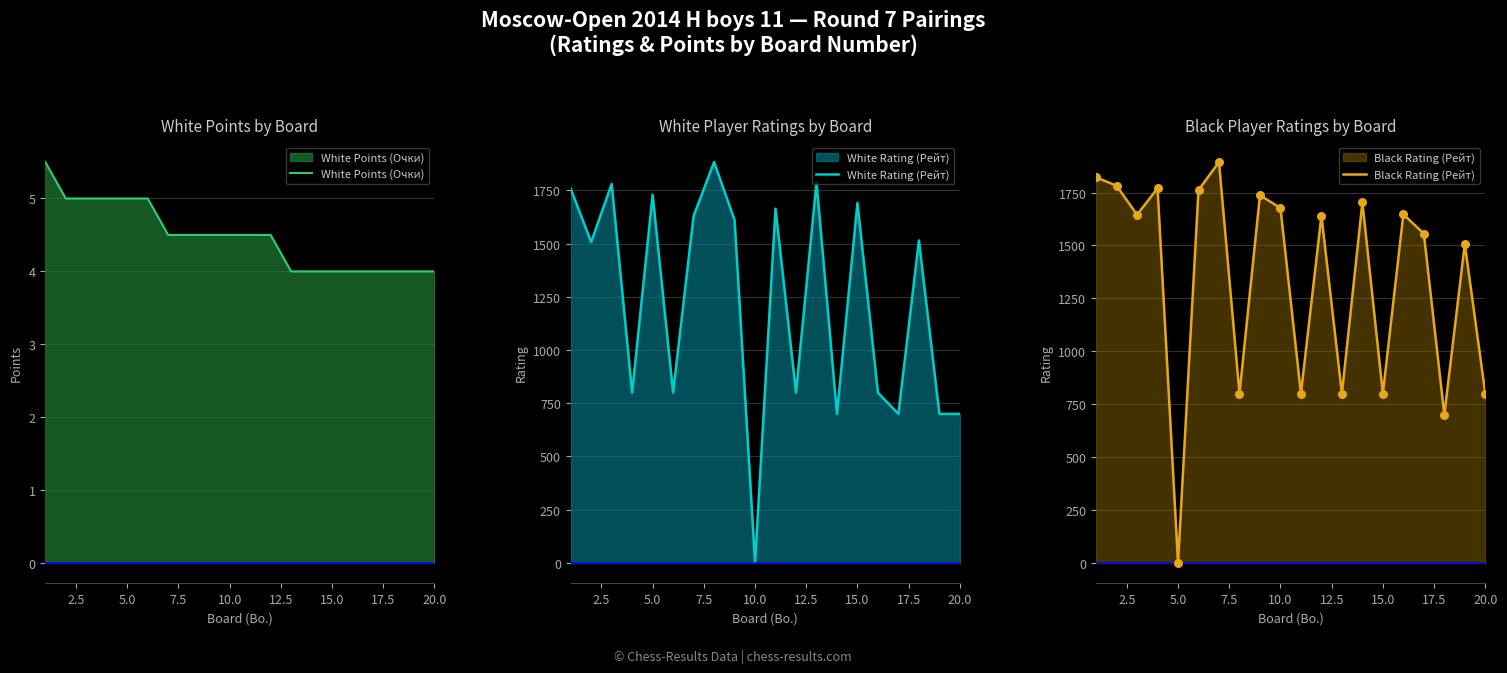

Which series has the largest total across all categories?

Black Rating (Рейт)